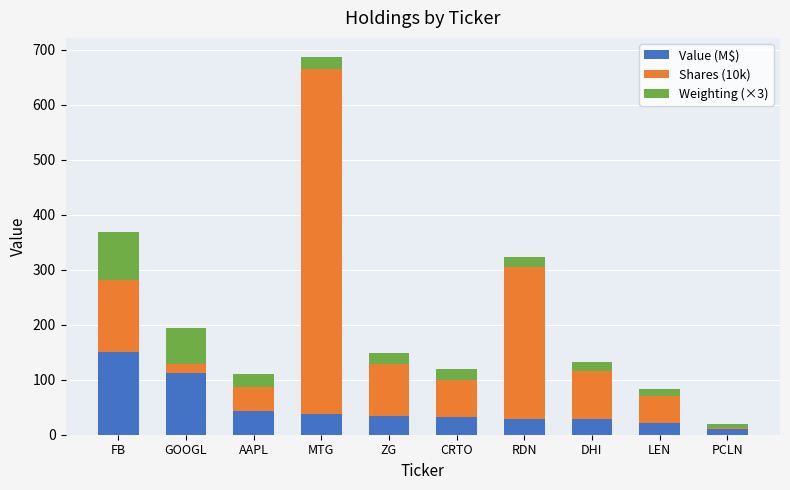

What is the total value across all series at GOOGL?

194.4